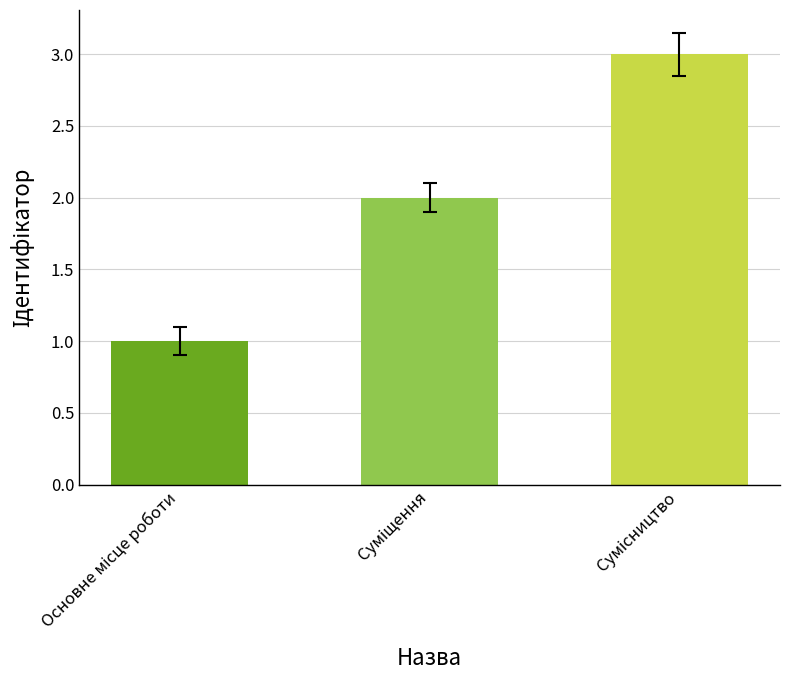

What is the greatest value displayed?

3